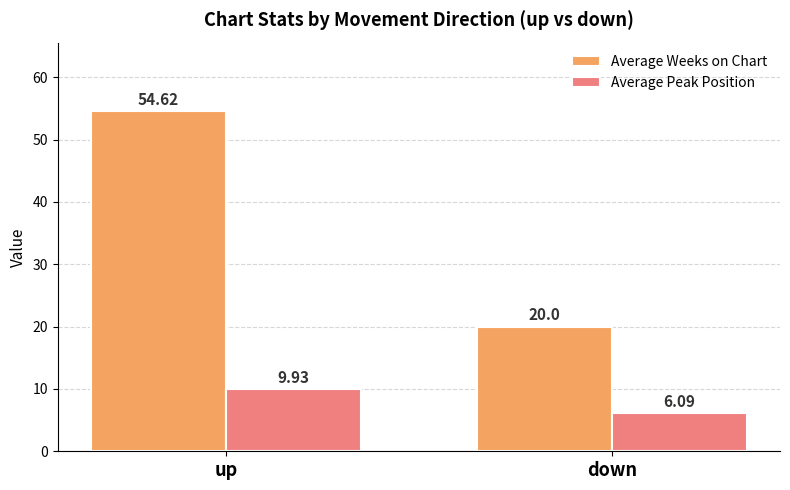

What is the maximum value for Average Weeks on Chart?

54.6